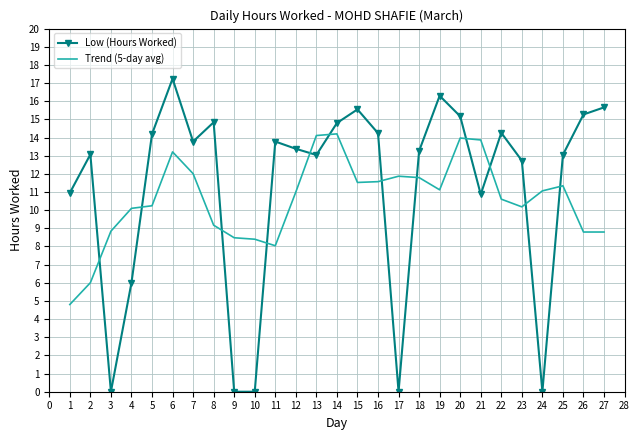

What is the difference between the maximum and minimum values in the Trend (5-day avg) series?

9.4